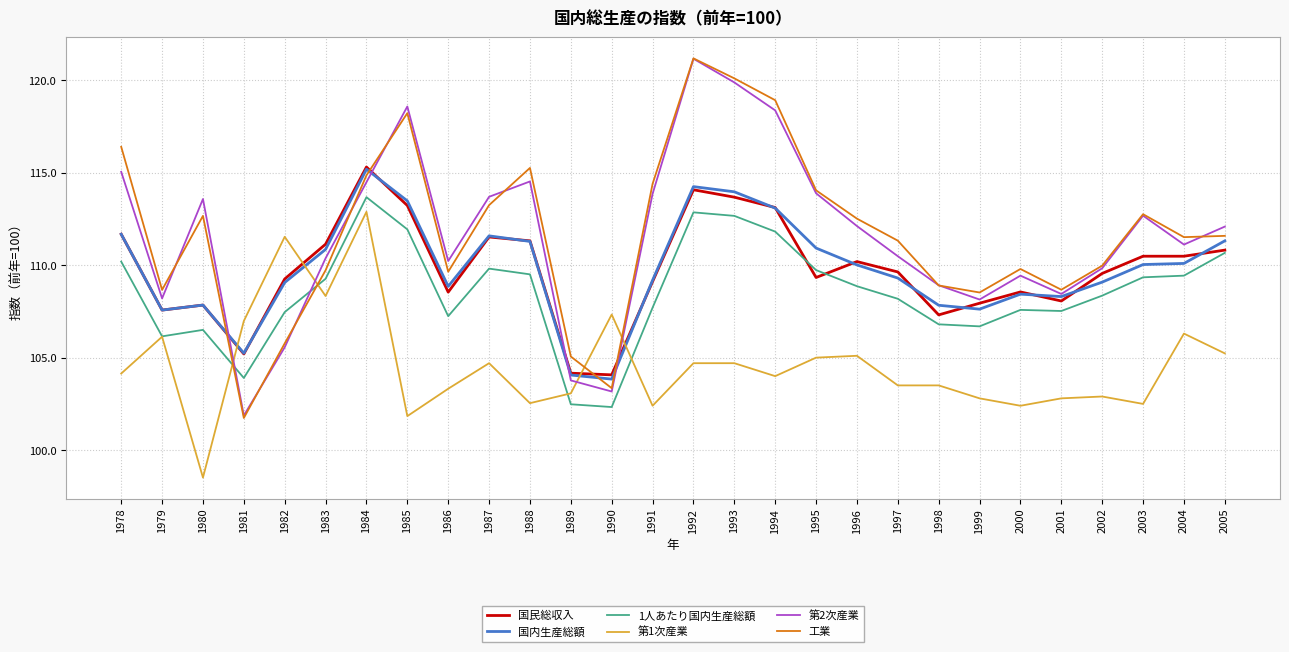

At which category is the sum across all series the highest?

1992